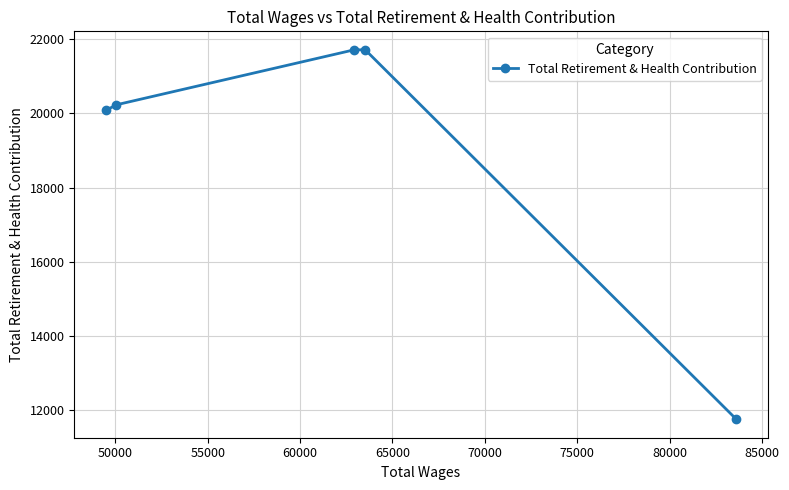

True or false: there are more than 2 points higher than both neighbors.

False